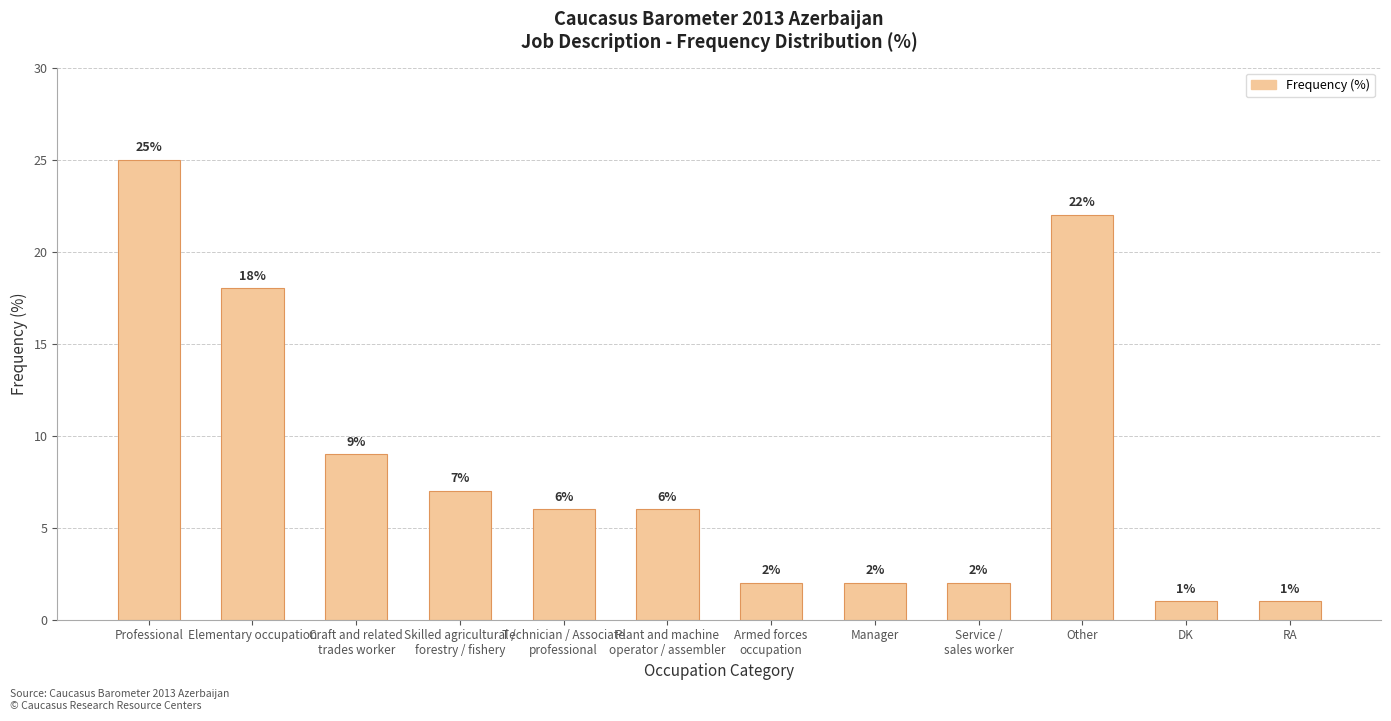

What is the sum of all values?

101